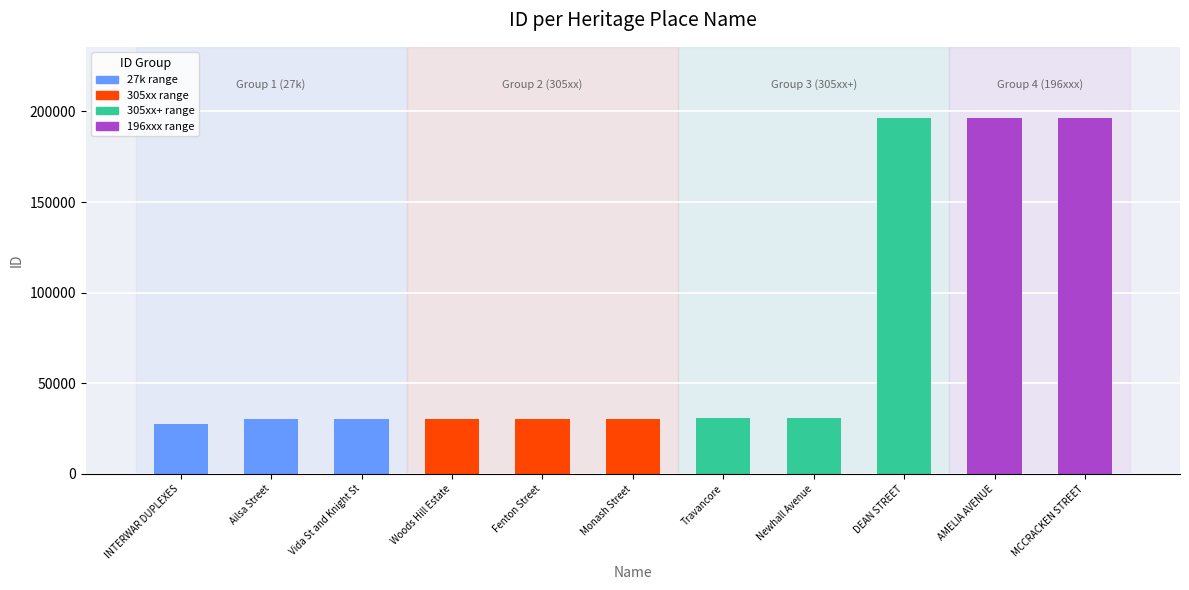

True or false: the data shows 196401 at MCCRACKEN STREET.

True